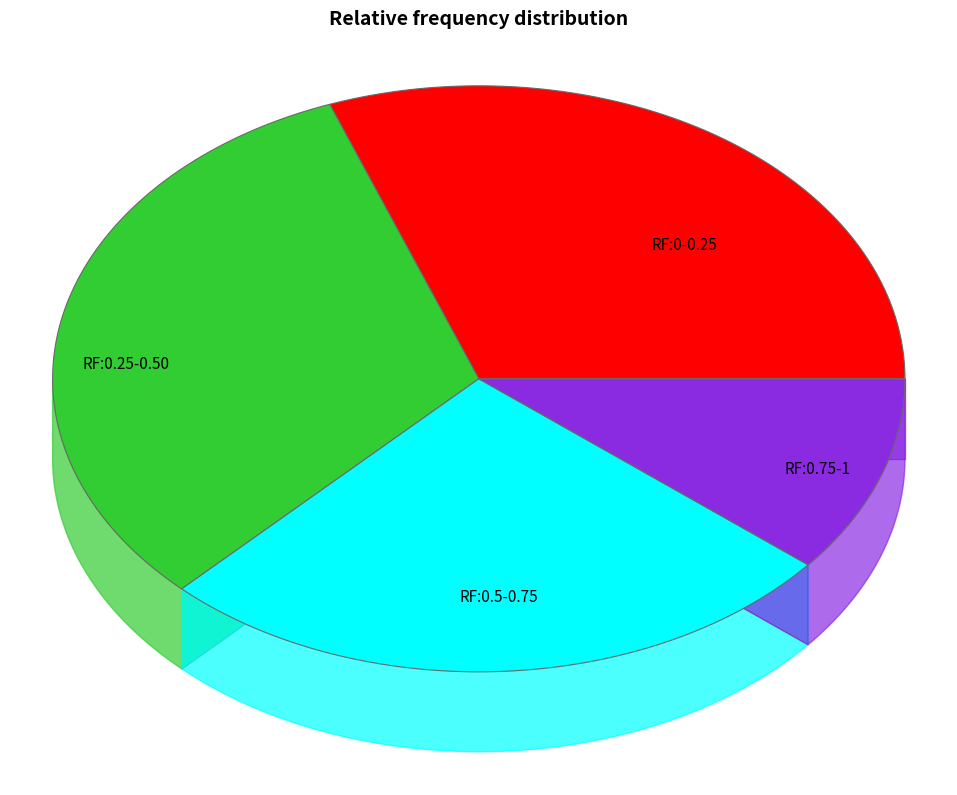

Is there a majority slice in this chart?

No